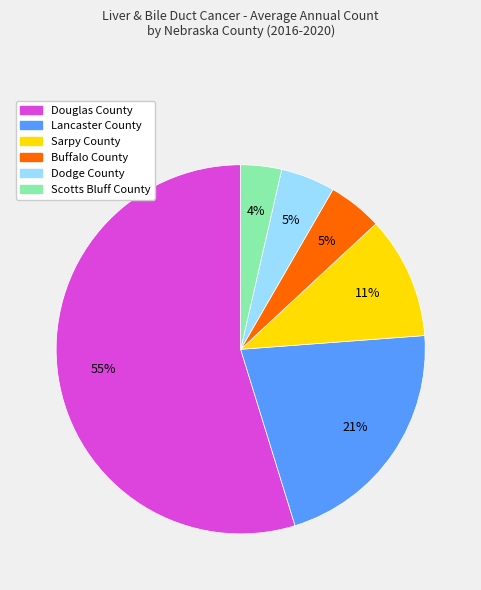

Is it true that Lancaster County is 21% of the pie?

True